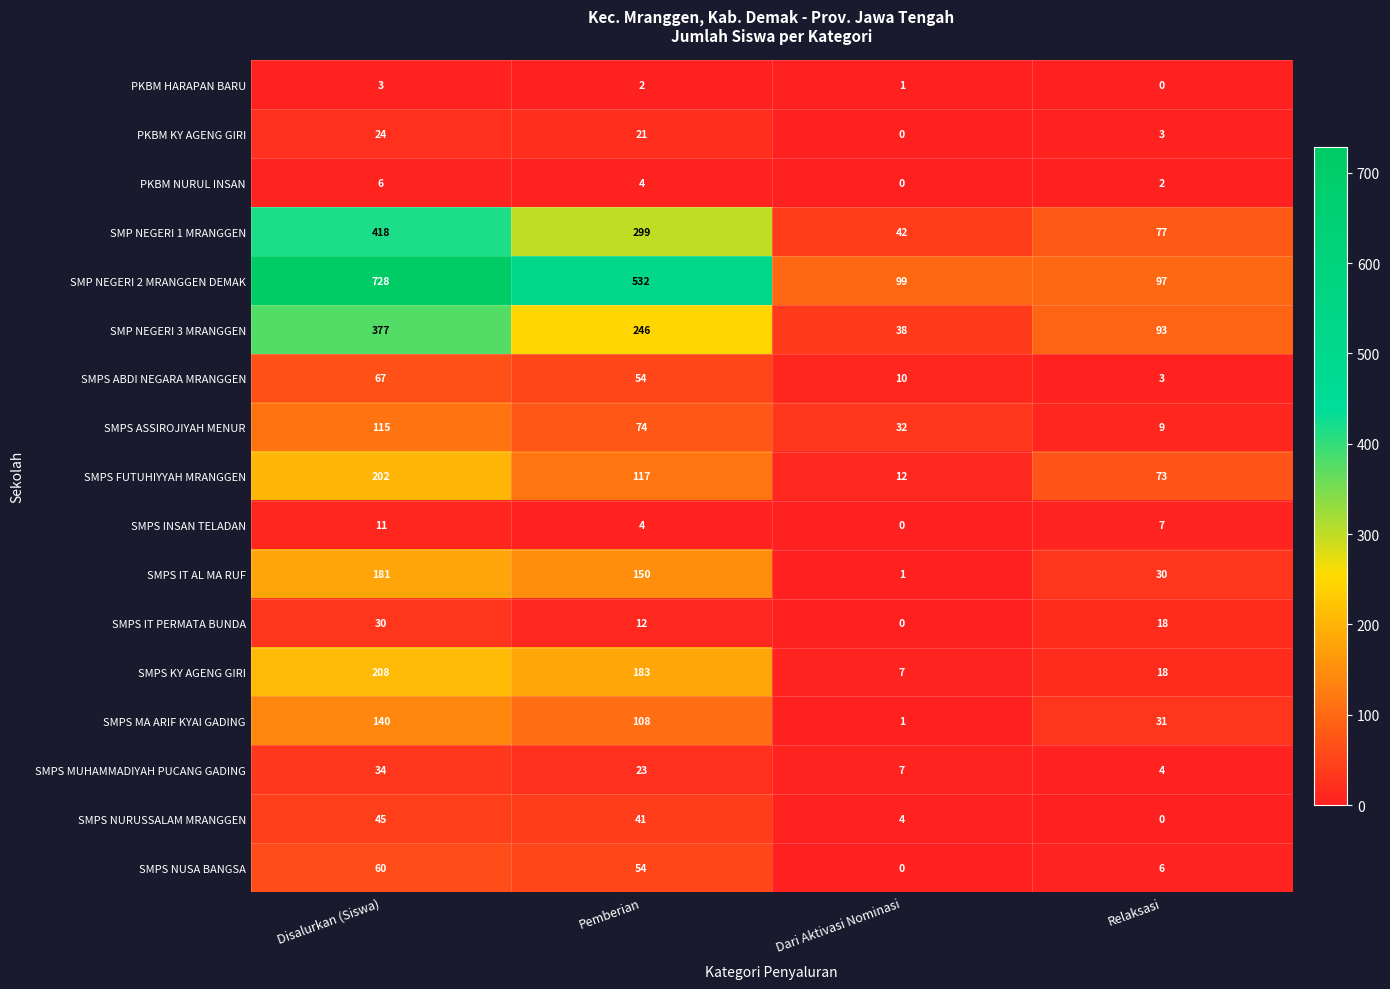

At which label does SMPS INSAN TELADAN first exceed 7?

Disalurkan (Siswa)